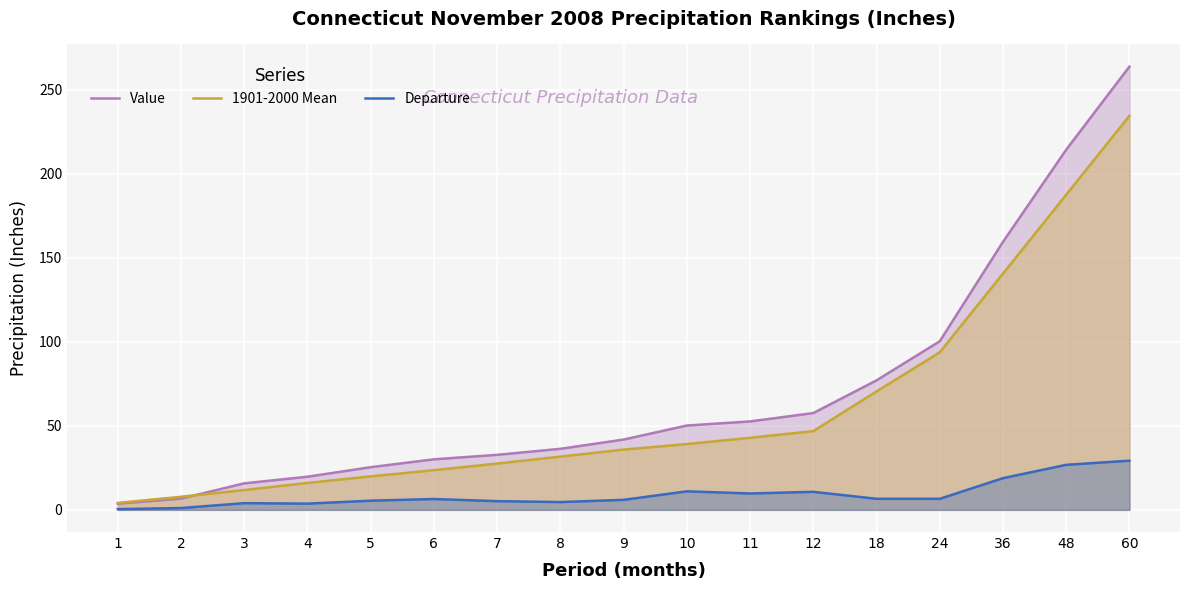

What is the highest value of the Value series?

263.6